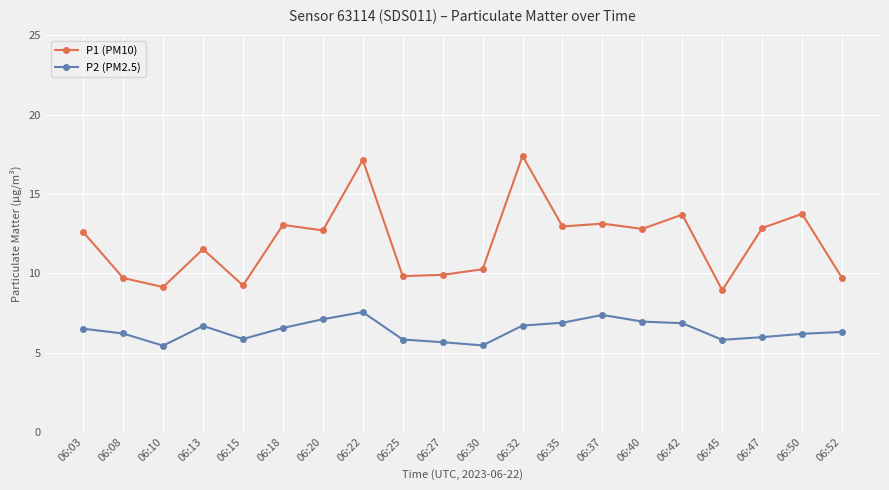

What is the difference between the highest and lowest values at 06:52?

3.4